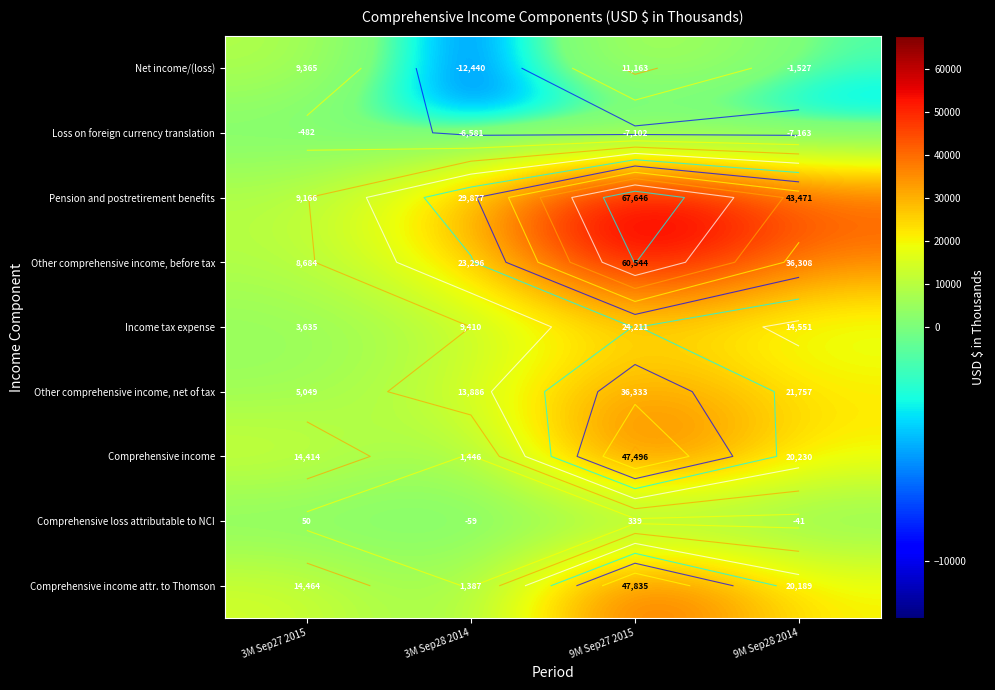

Which series has the widest spread of values?

Pension and postretirement benefits